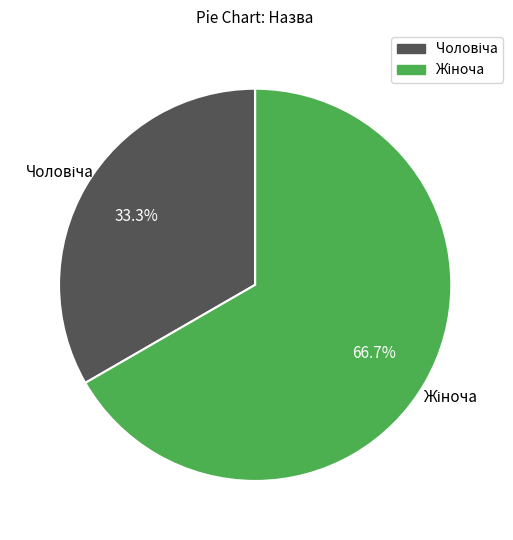

Is there any slice that represents more than half of the pie?

Yes